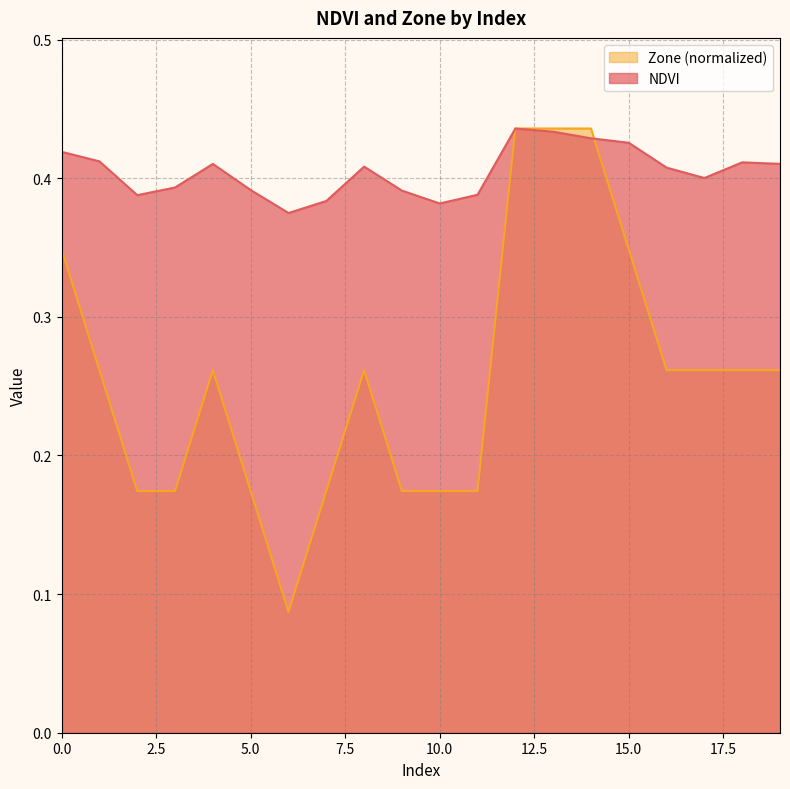

List the labels in order of Zone value, largest first.

12, 13, 14, 0, 15, 1, 4, 8, 16, 17, 18, 19, 2, 3, 5, 7, 9, 10, 11, 6